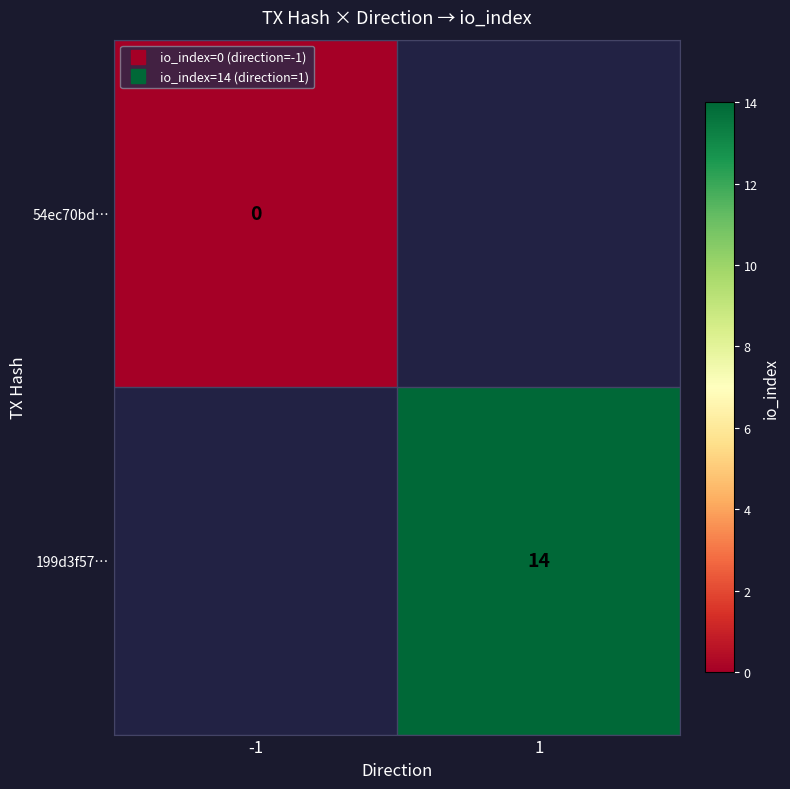

Where is 54ec70bd… nearest to the value 0?

-1